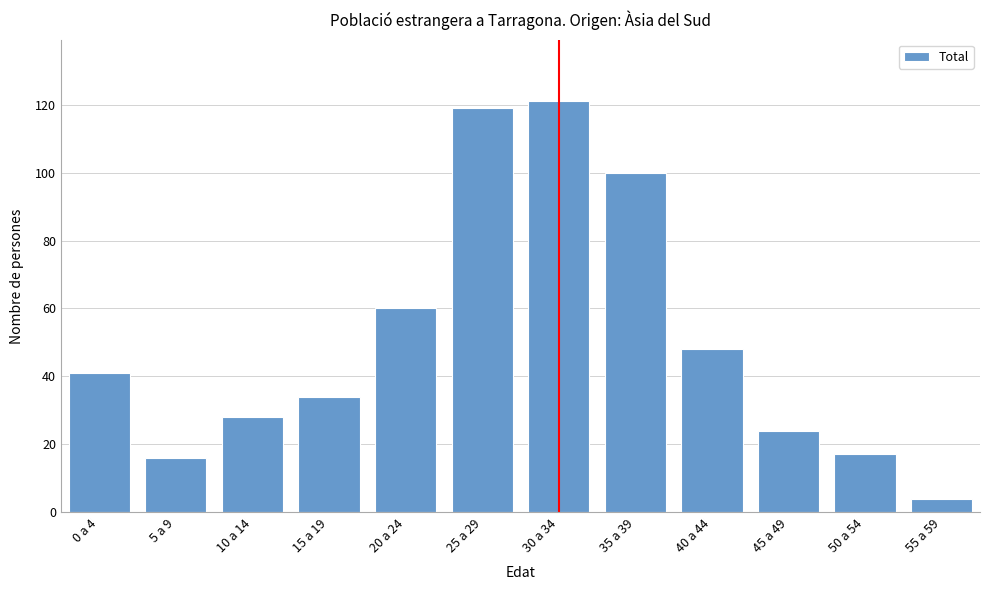

Reading left to right, transcribe all the data shown in this chart.

41	16	28	34	60	119	121	100	48	24	17	4